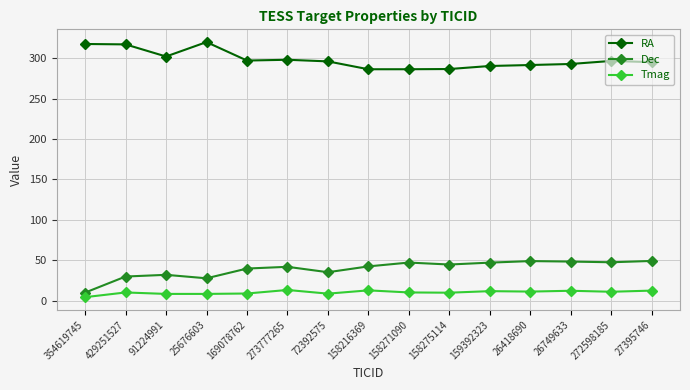

List the series in order of their peak value, lowest first.

Tmag, Dec, RA